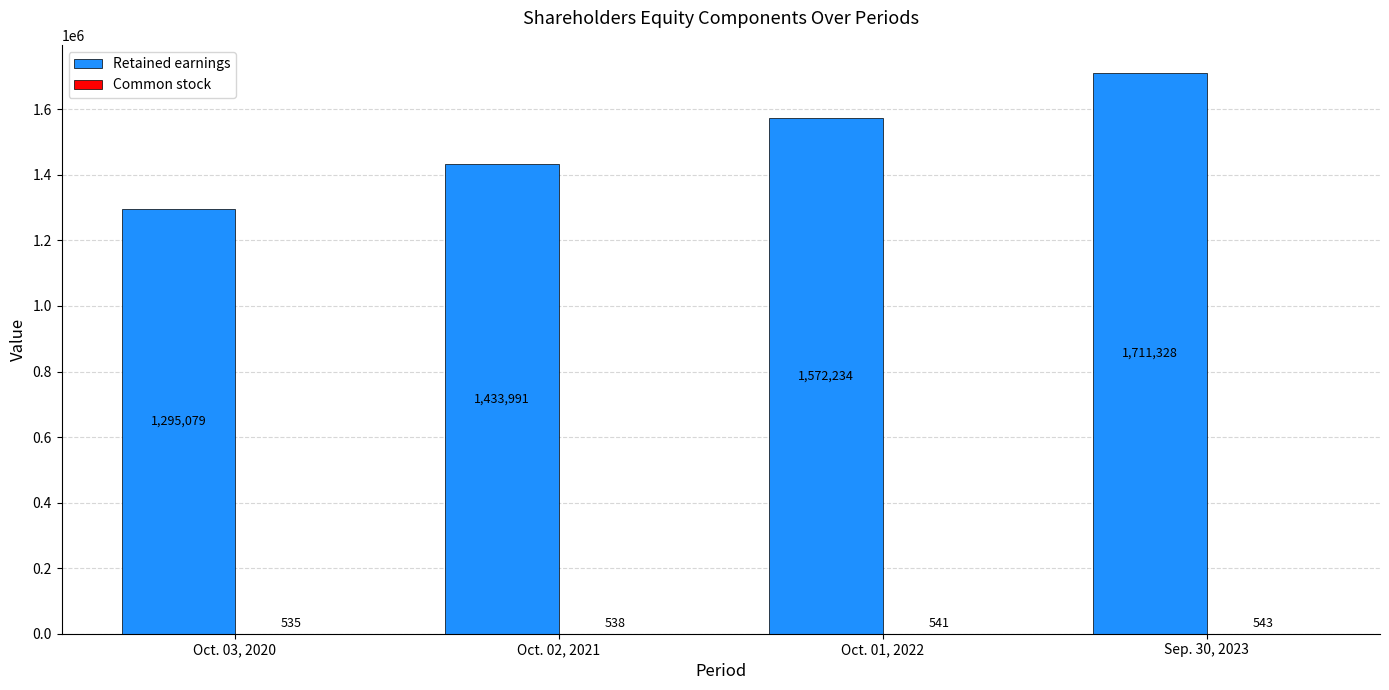

What is the sum of all Retained earnings values?

6012632